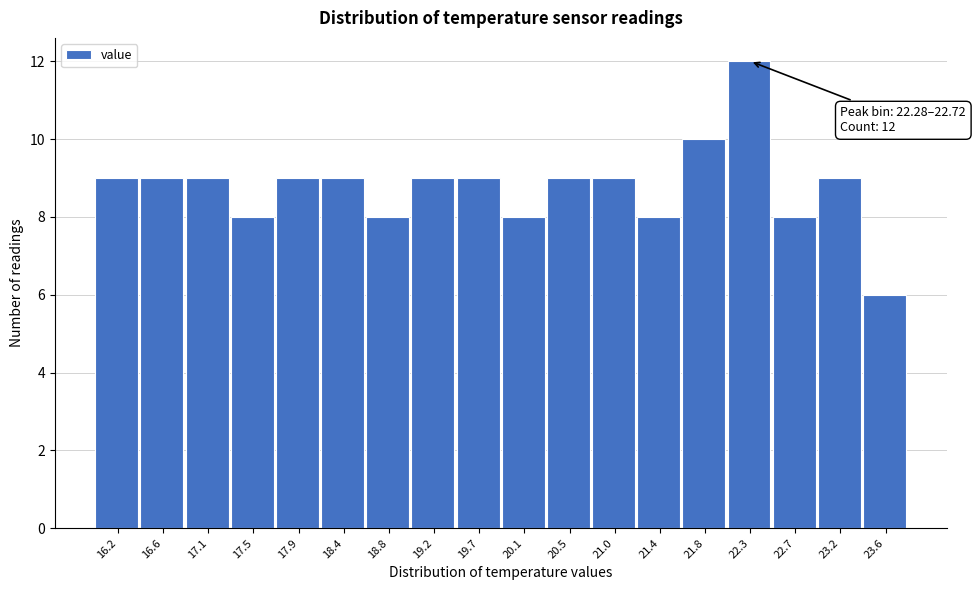

Reading right to left, what are all the values shown in this chart?

6	9	8	12	10	8	9	9	8	9	9	8	9	9	8	9	9	9